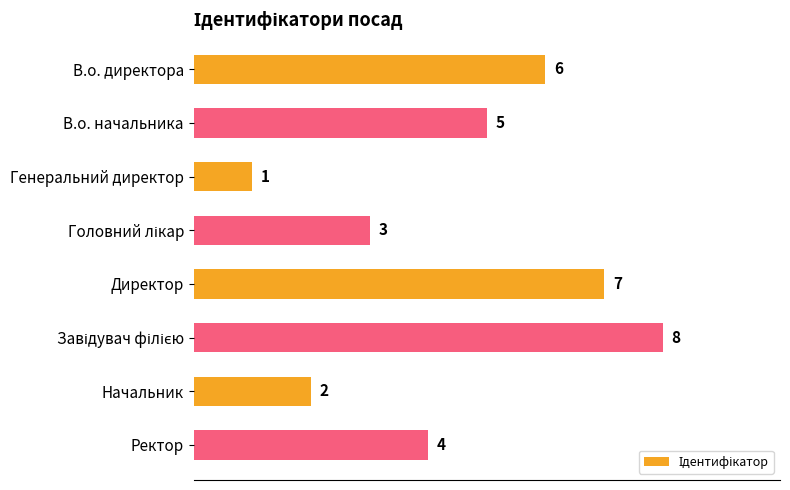

Count the number of categories in the chart.

8